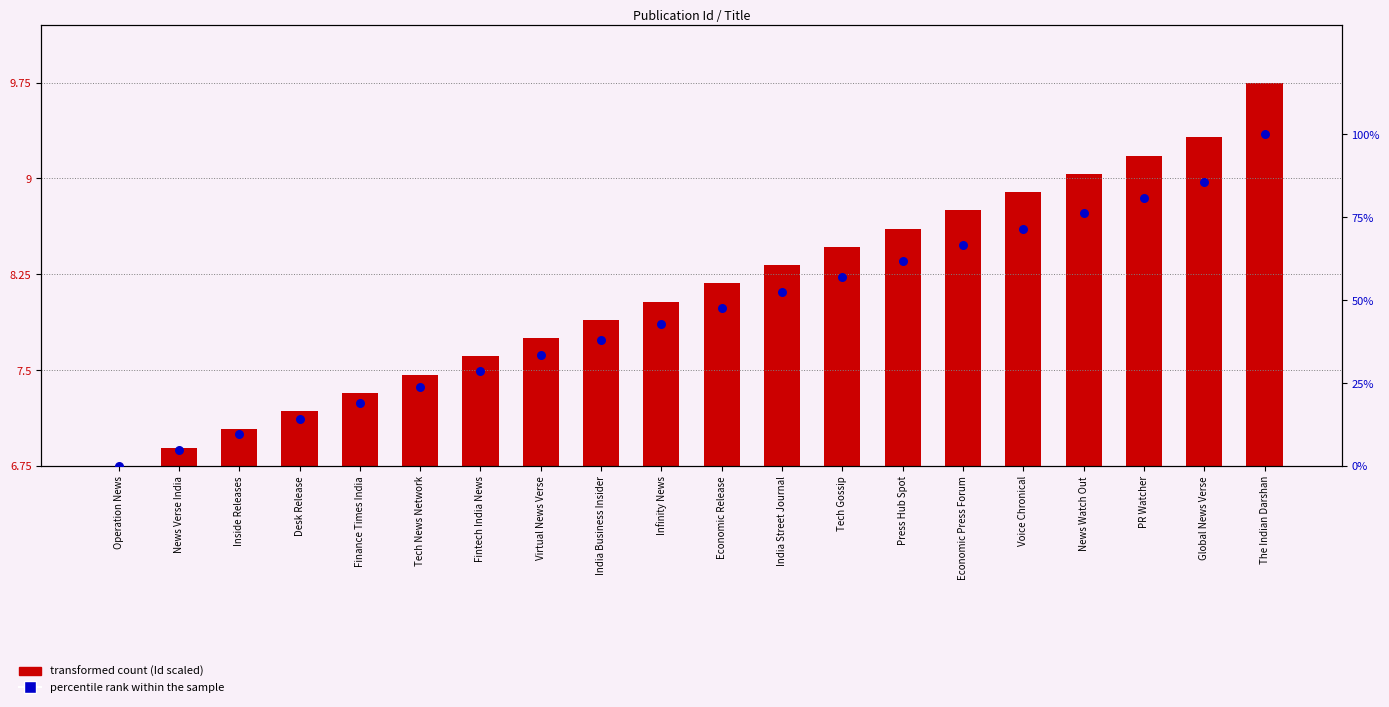

Which series has the largest total across all categories?

percentile rank